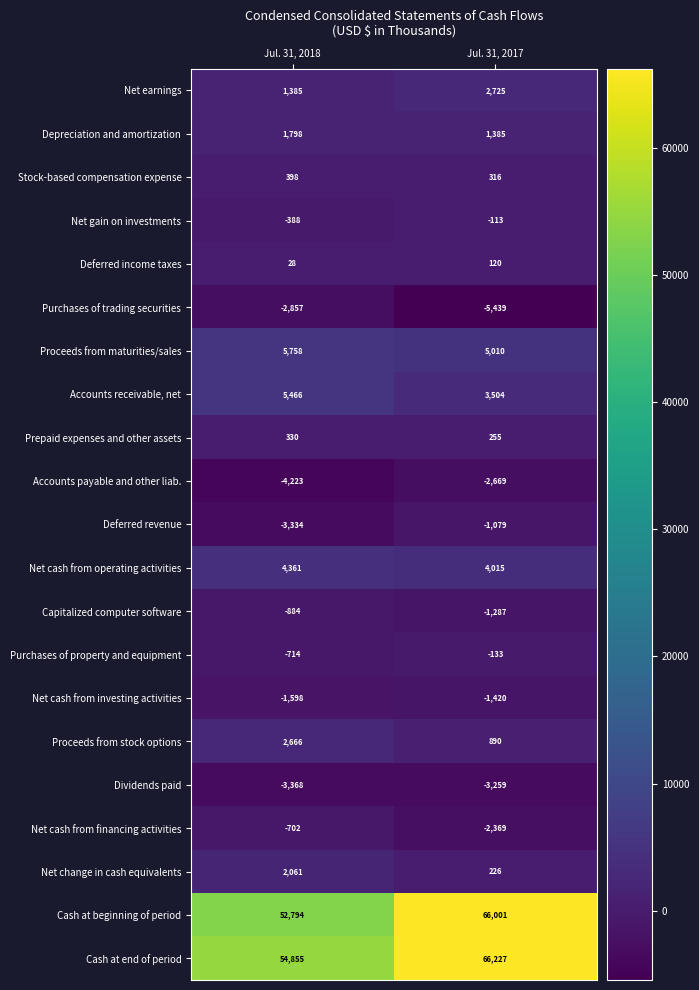

At Jul. 31, 2018, list the series in order from largest to smallest.

Cash at end of period, Cash at beginning of period, Proceeds from maturities/sales, Accounts receivable, net, Net cash from operating activities, Proceeds from stock options, Net change in cash equivalents, Depreciation and amortization, Net earnings, Stock-based compensation expense, Prepaid expenses and other assets, Deferred income taxes, Net gain on investments, Net cash from financing activities, Purchases of property and equipment, Capitalized computer software, Net cash from investing activities, Purchases of trading securities, Deferred revenue, Dividends paid, Accounts payable and other liab.